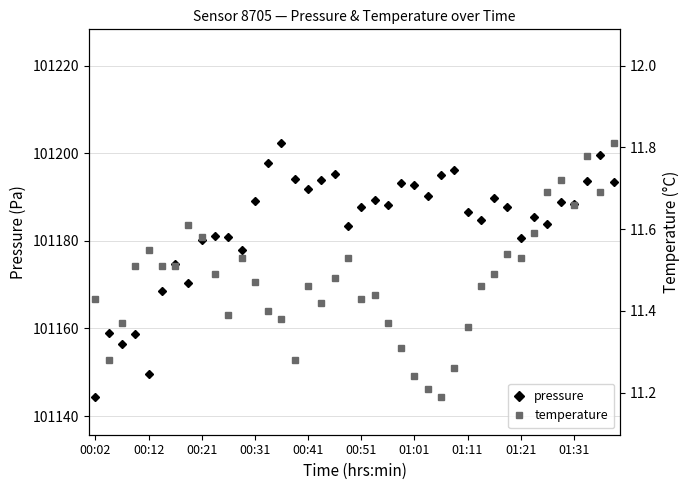

Reading left to right, transcribe all the data shown in this chart.

pressure: 101144.4	101158.9	101156.4	101158.7	101149.6	101168.5	101174.6	101170.3	101180.3	101181.0	101180.9	101178.0	101189.1	101197.7	101202.2	101194.2	101191.9	101193.9	101195.2	101183.3	101187.7	101189.3	101188.2	101193.1	101192.8	101190.3	101194.9	101196.2	101186.5	101184.8	101189.8	101187.6	101180.6	101185.5	101183.8	101188.8	101188.5	101193.6	101199.7	101193.3
temperature: 11.4	11.3	11.4	11.5	11.6	11.5	11.5	11.6	11.6	11.5	11.4	11.5	11.5	11.4	11.4	11.3	11.5	11.4	11.5	11.5	11.4	11.4	11.4	11.3	11.2	11.2	11.2	11.3	11.4	11.5	11.5	11.5	11.5	11.6	11.7	11.7	11.7	11.8	11.7	11.8